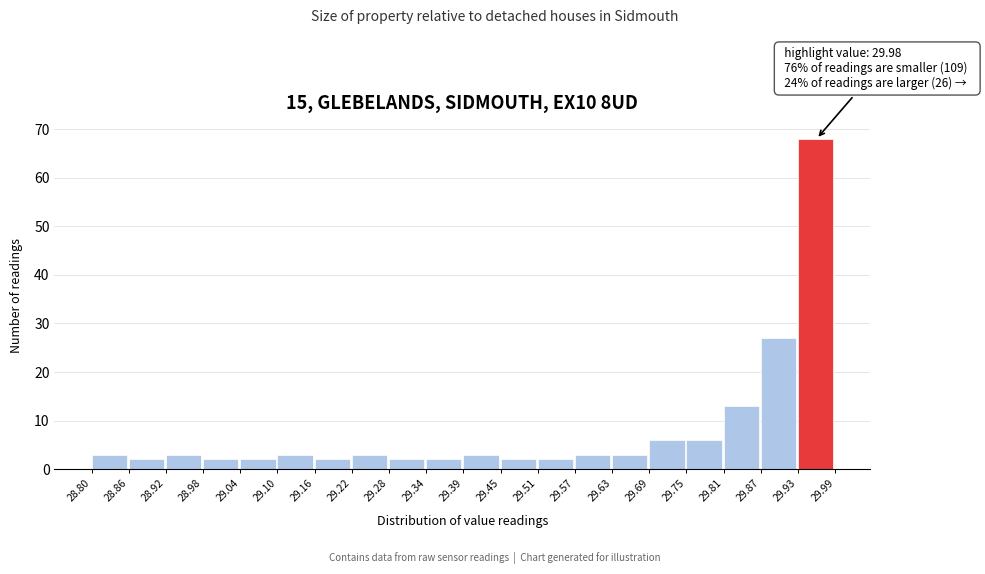

Which range on the x-axis has the tallest bar?

29.93 to 29.99